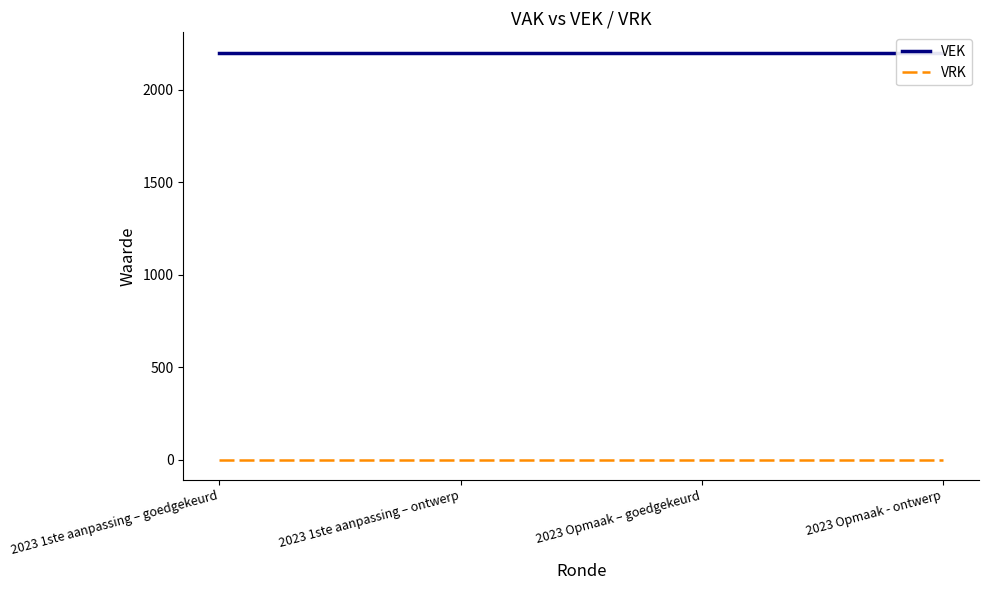

What is the label of the 4th point from the left?

2023 Opmaak - ontwerp